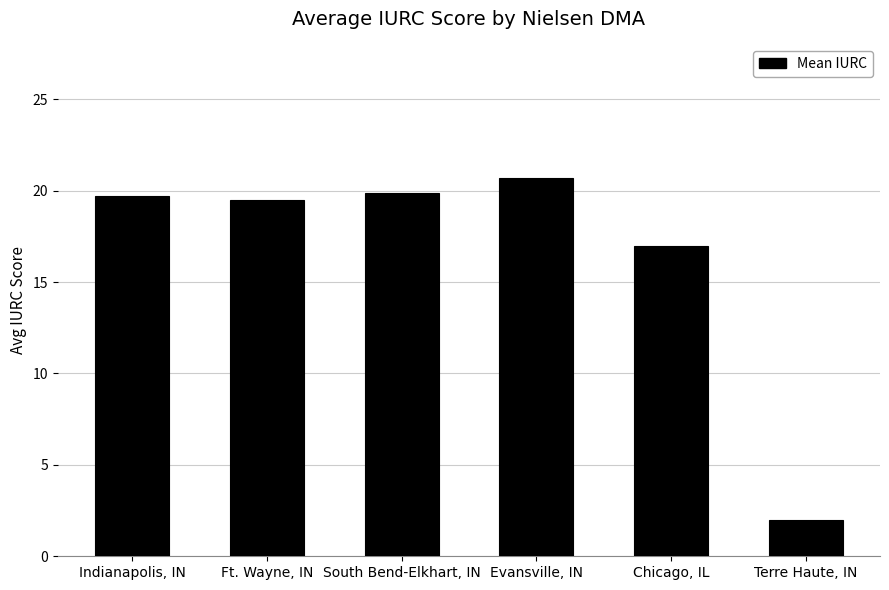

Is it true that the value at Ft. Wayne, IN is 4.8?

False